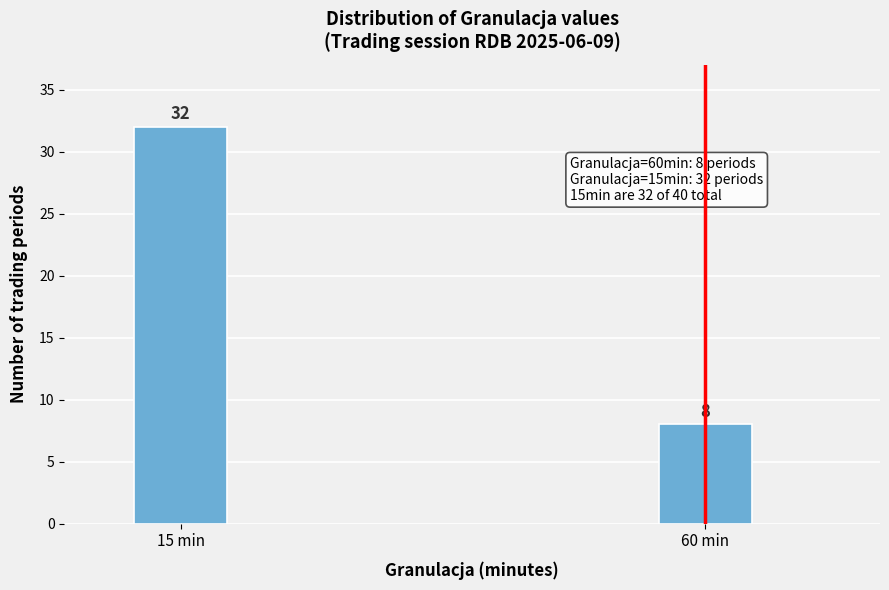

Reading left to right, extract all data points from this chart.

32	8